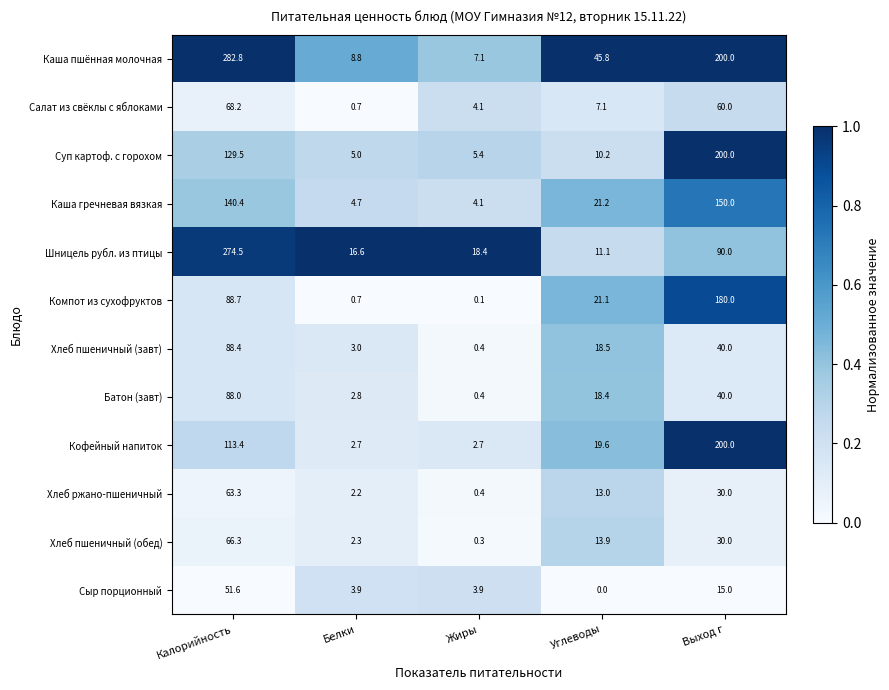

What is the difference between the maximum and minimum values in the Шницель рубл. из птицы series?

263.4